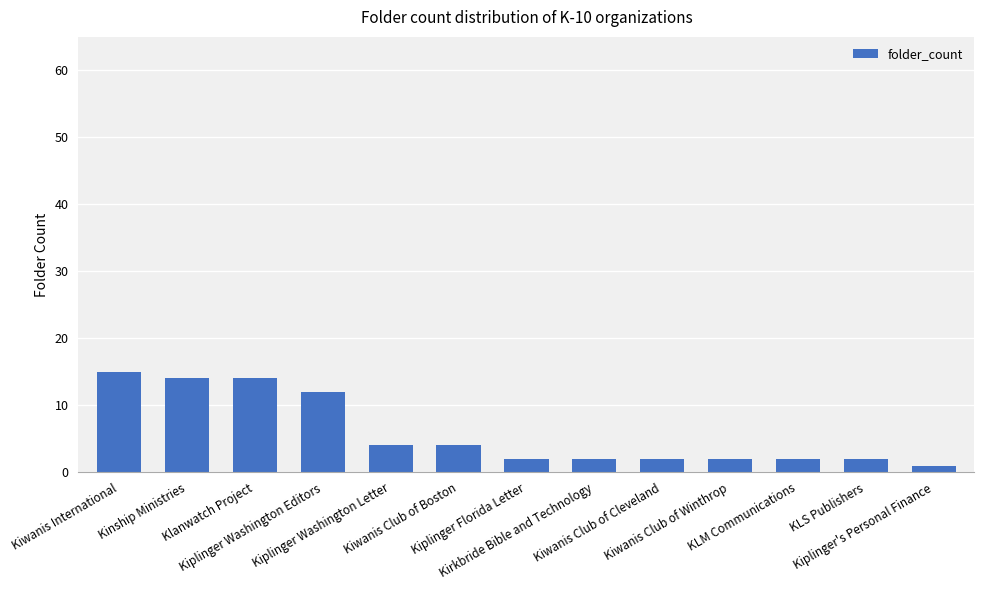

What is the smallest value displayed?

1